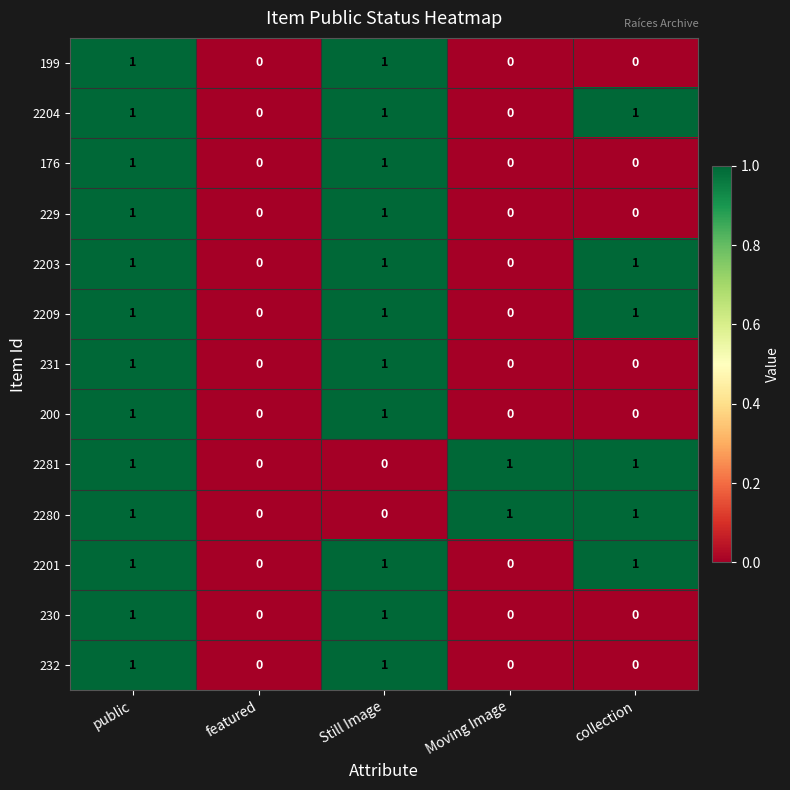

What is the sum of all 2204 values?

3